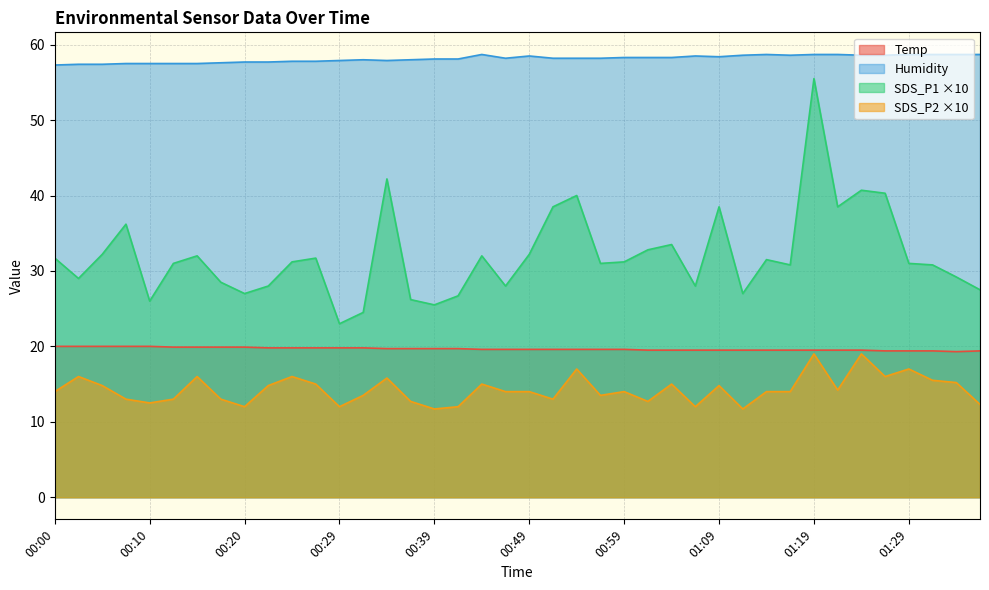

The SDS_P1 series shows 32.8 at 01:02. True or false?

True